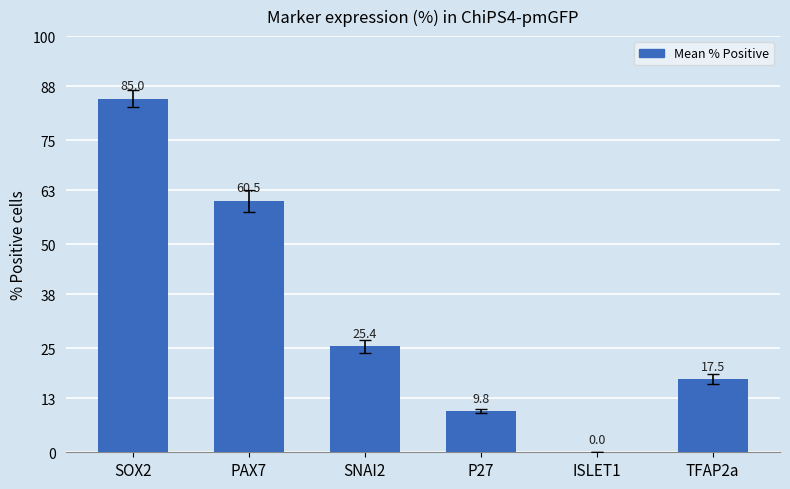

Between TFAP2a and SNAI2, which is larger?

SNAI2